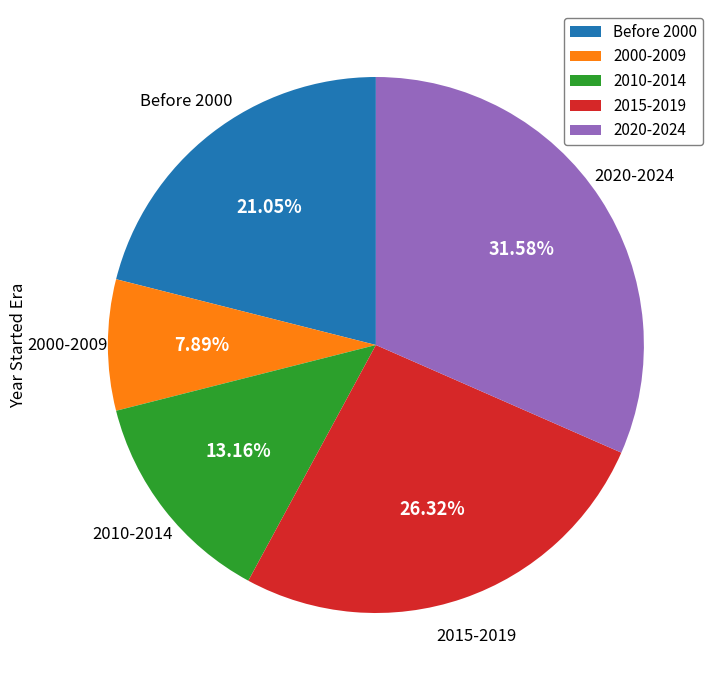

What is the largest slice in the pie chart?

2020-2024